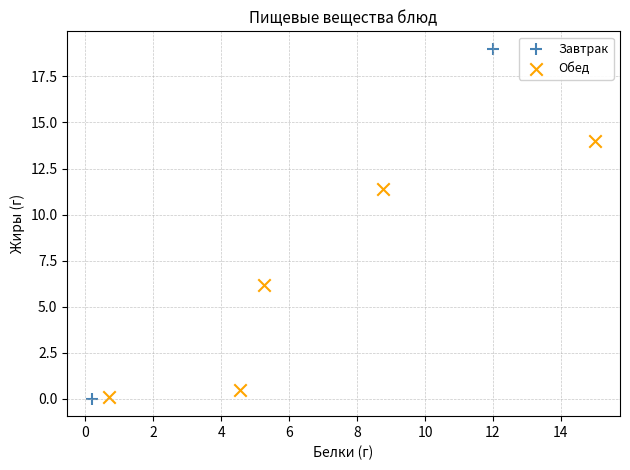

Which series has the widest spread of Y values?

Завтрак